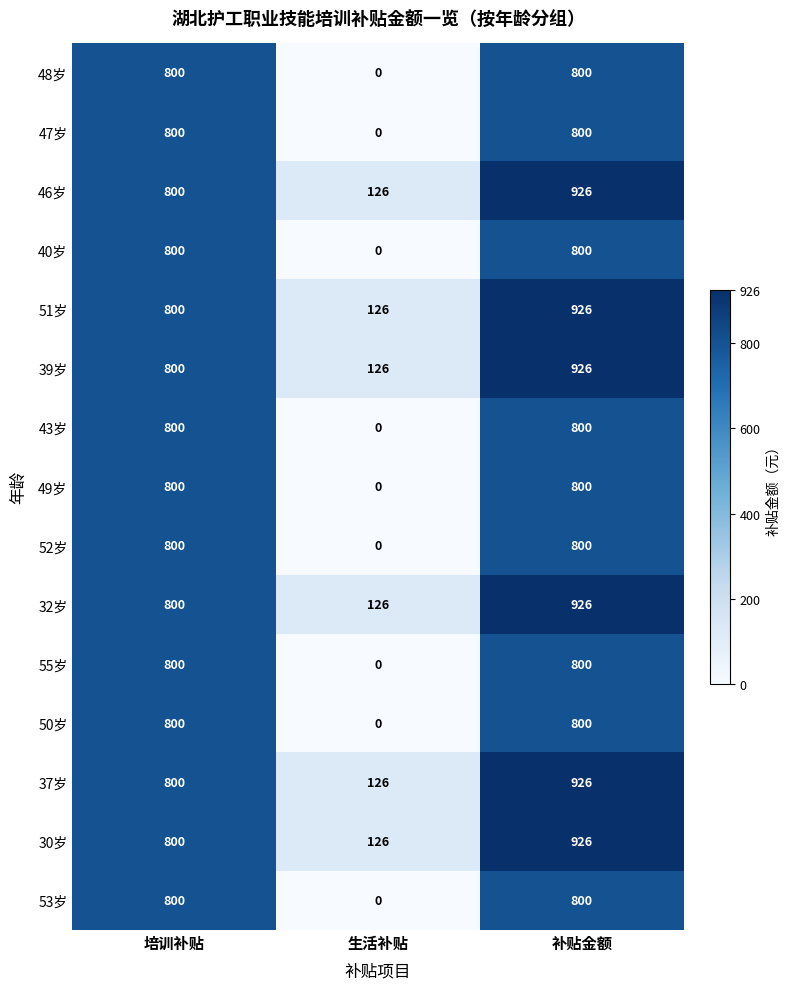

Which label corresponds to the largest value in the chart?

补贴金额